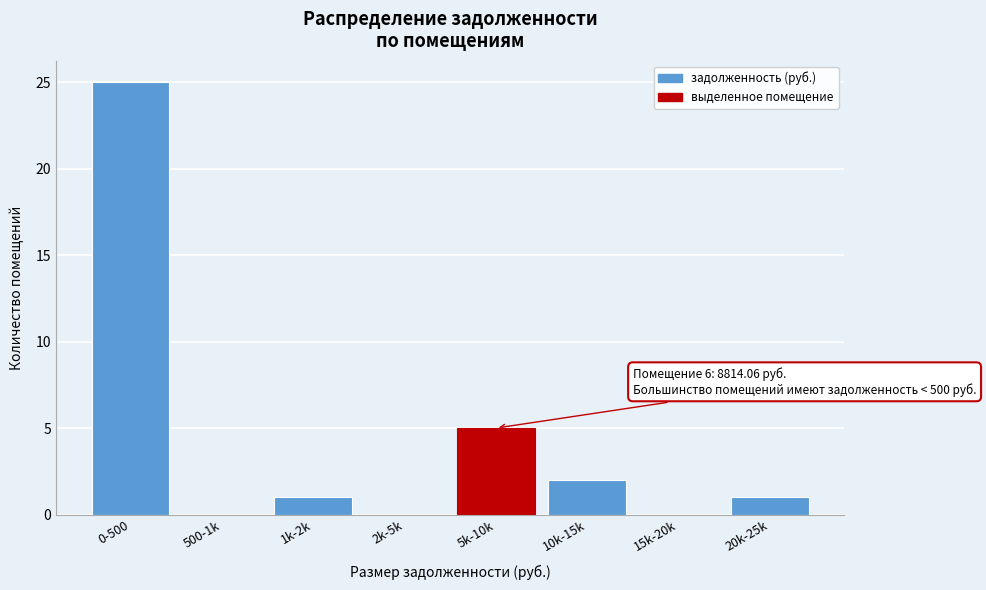

Reading left to right, extract all data points from this chart.

0-500=25	500-1k=0	1k-2k=1	2k-5k=0	5k-10k=5	10k-15k=2	15k-20k=0	20k-25k=1